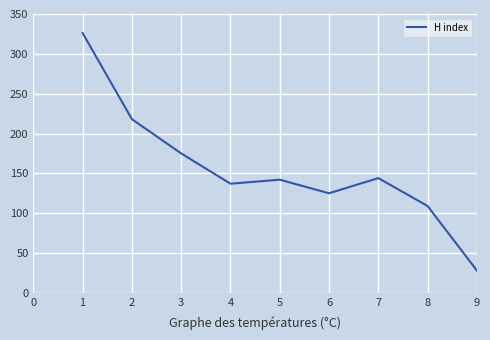

At which category does the data reach its first local peak?

5